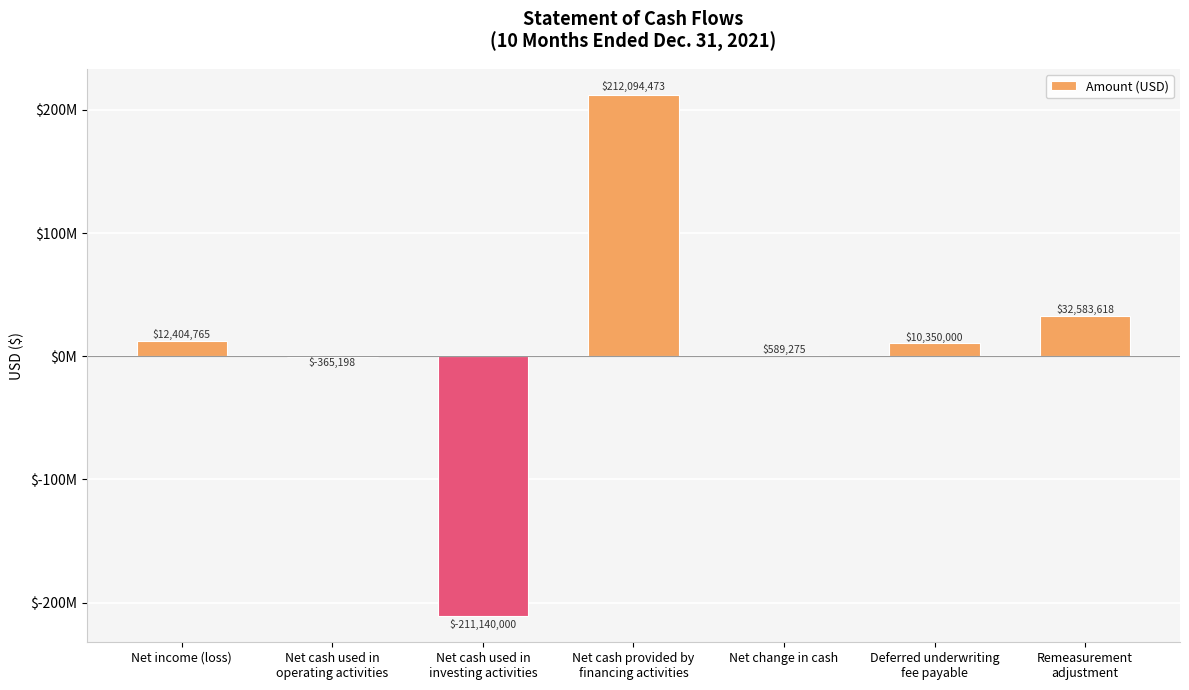

What is the difference between the maximum and minimum values?

423234473